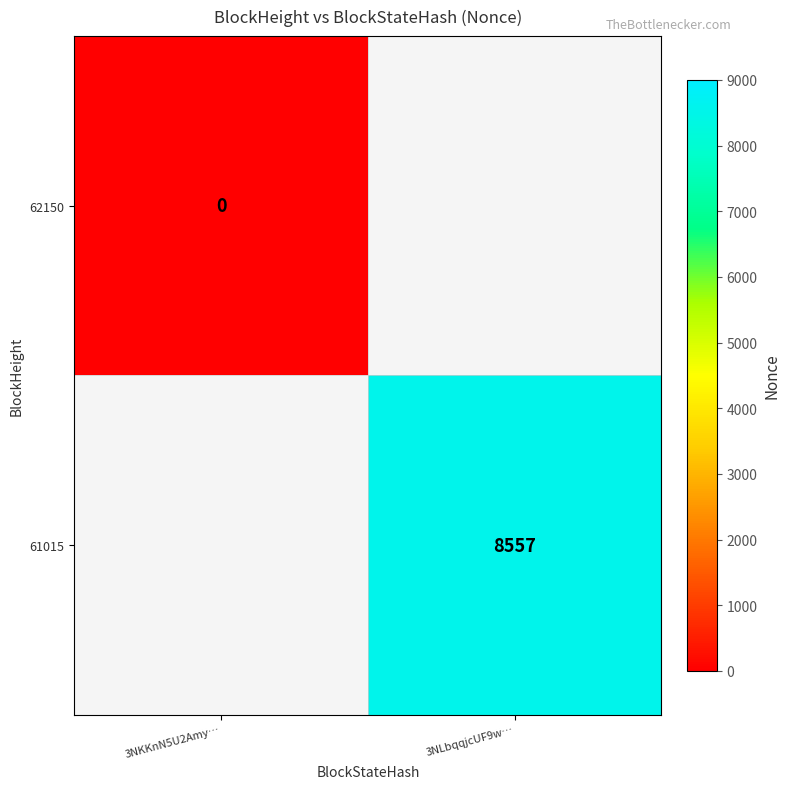

Is the value of 62150 at 3NKKnN5U2Amy… greater than the value of 61015 at 3NLbqqjcUF9w…?

No